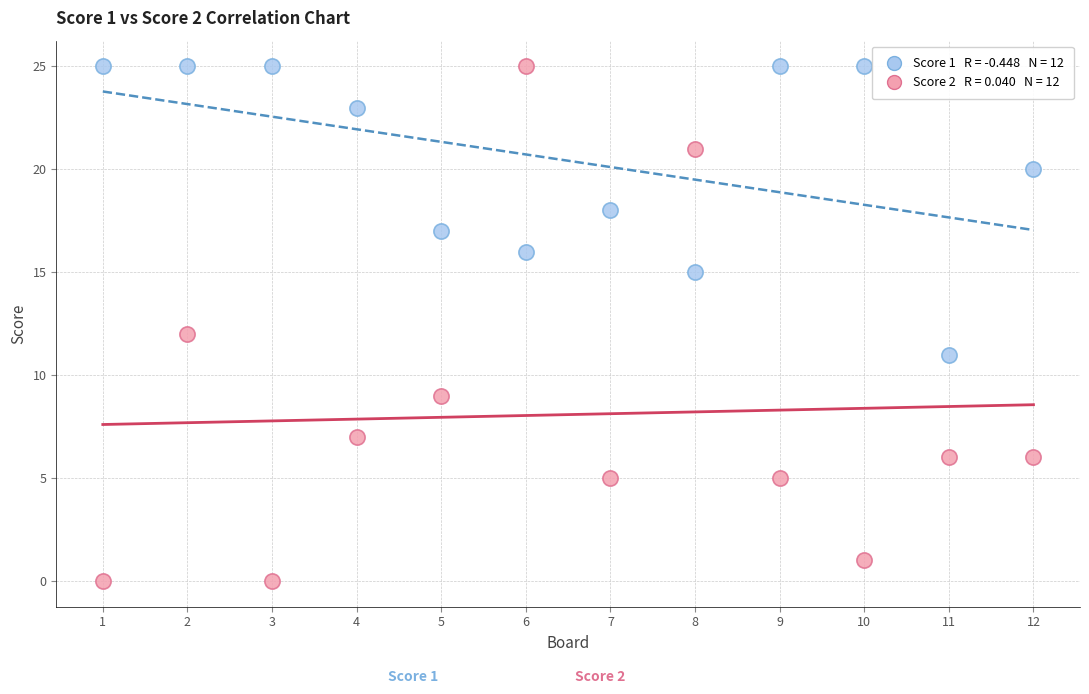

Across all data points, what is the range of Y values (max minus min)?

25